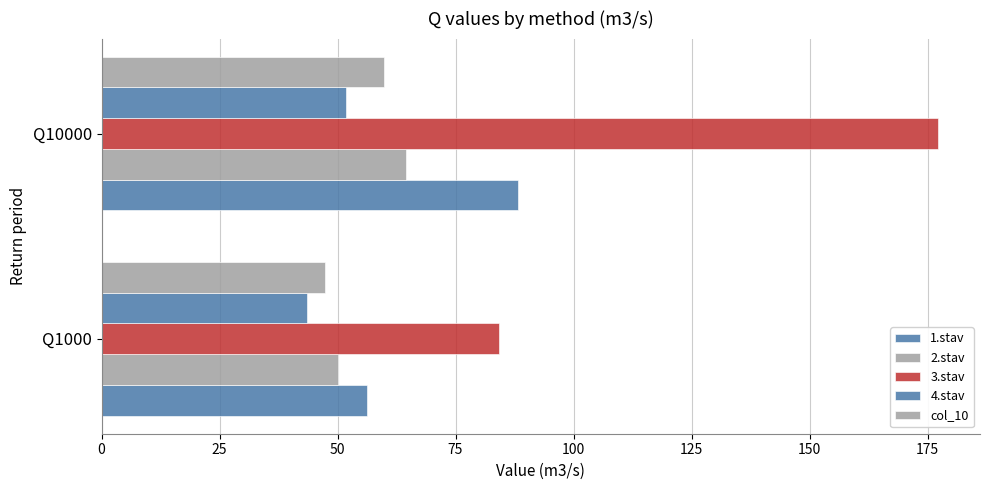

Rank the series by their maximum value, from highest to lowest.

3.stav, 1.stav, 2.stav, col_10, 4.stav